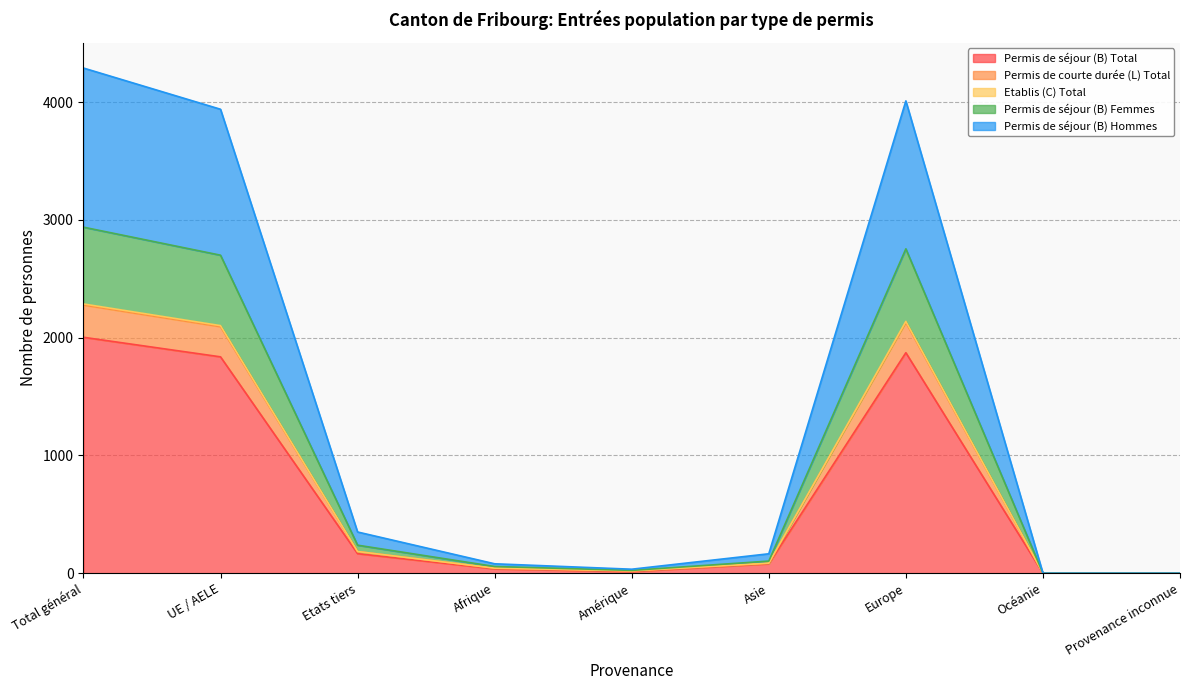

True or false: Etablis (C) Total and Permis de séjour (B) Hommes intersect in this chart.

False